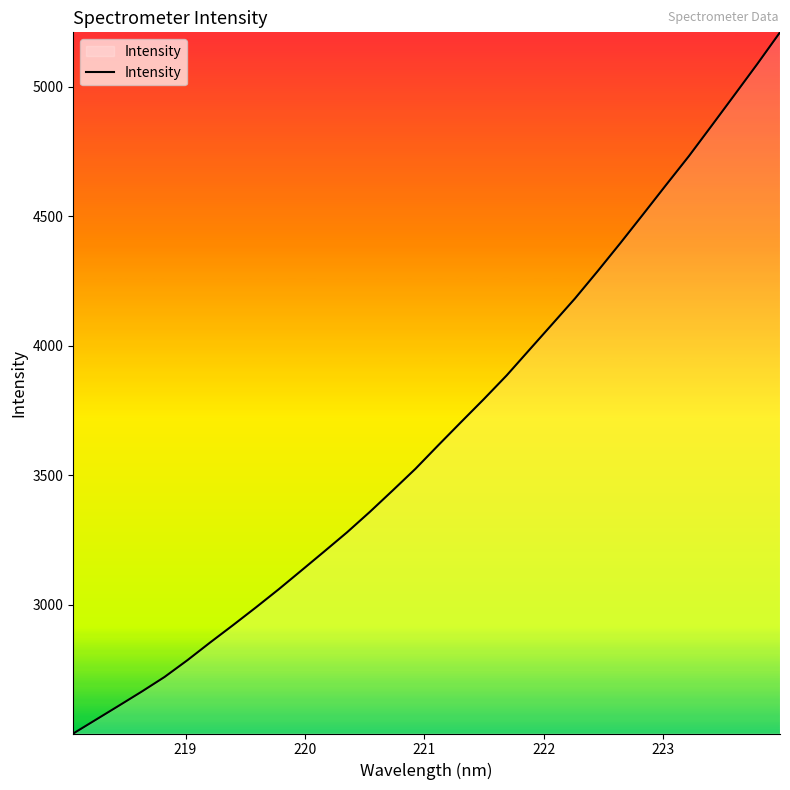

What is the greatest value displayed?

5209.0